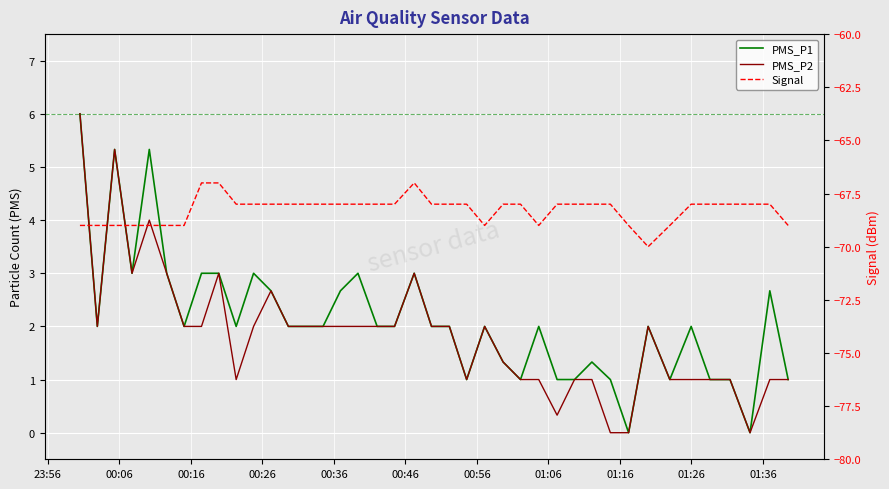

Is the value of Signal at 01:16 greater than the value of PMS_P2 at 17?

No